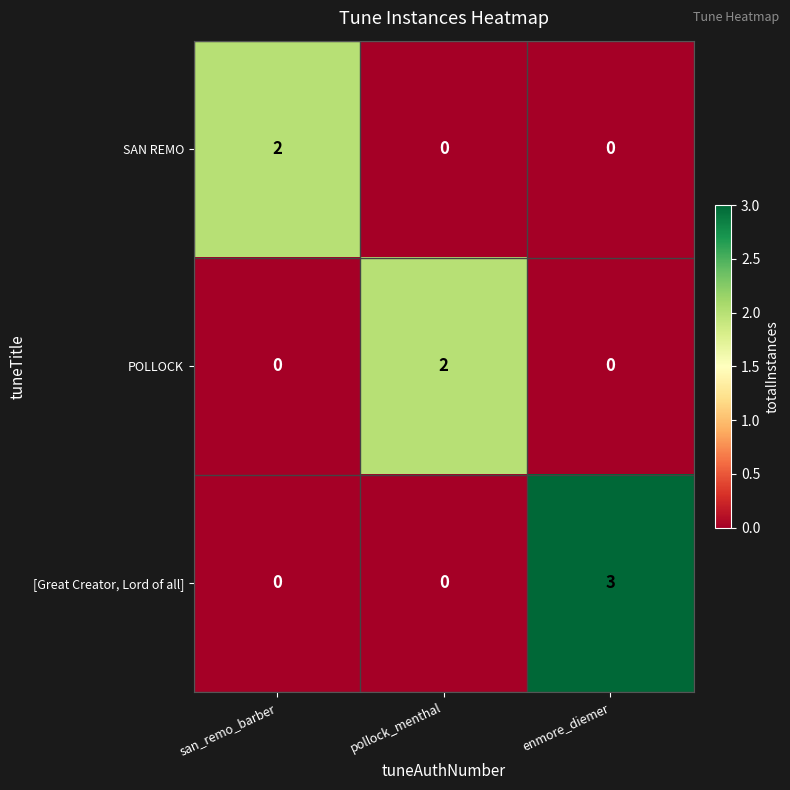

What is the total value across all series at pollock_menthal?

2